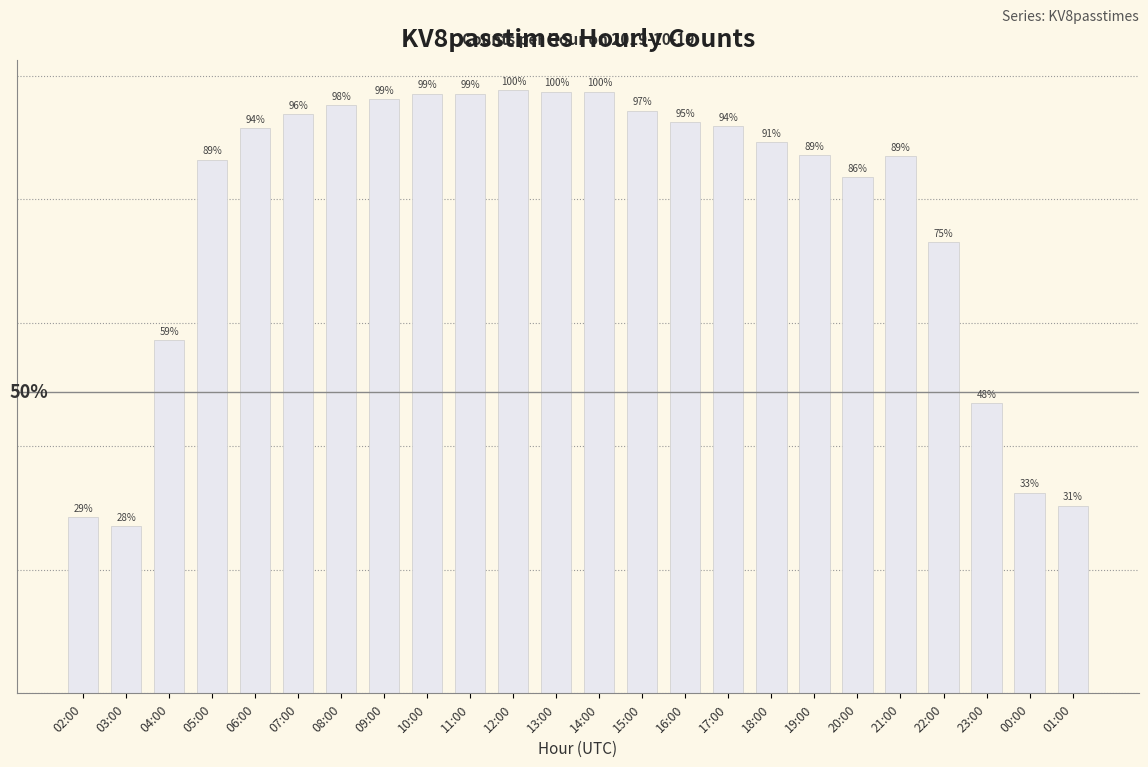

Are the bars horizontal?

No